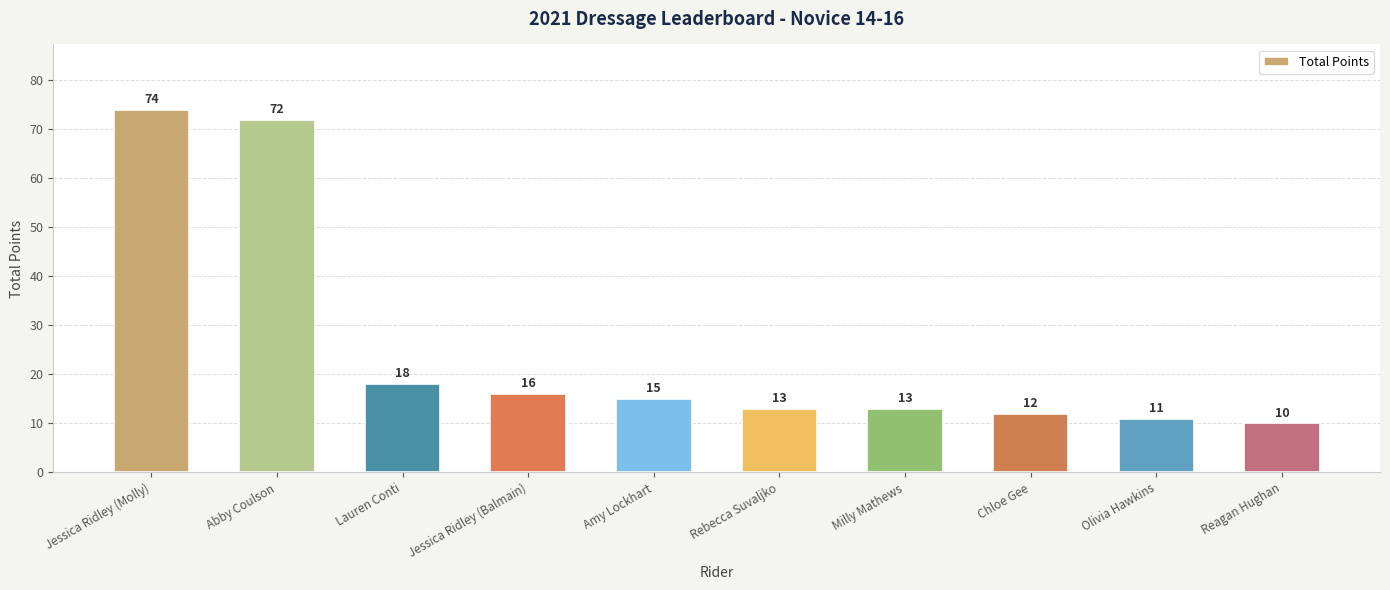

At which category does the chart reach its minimum across all series?

Reagan Hughan